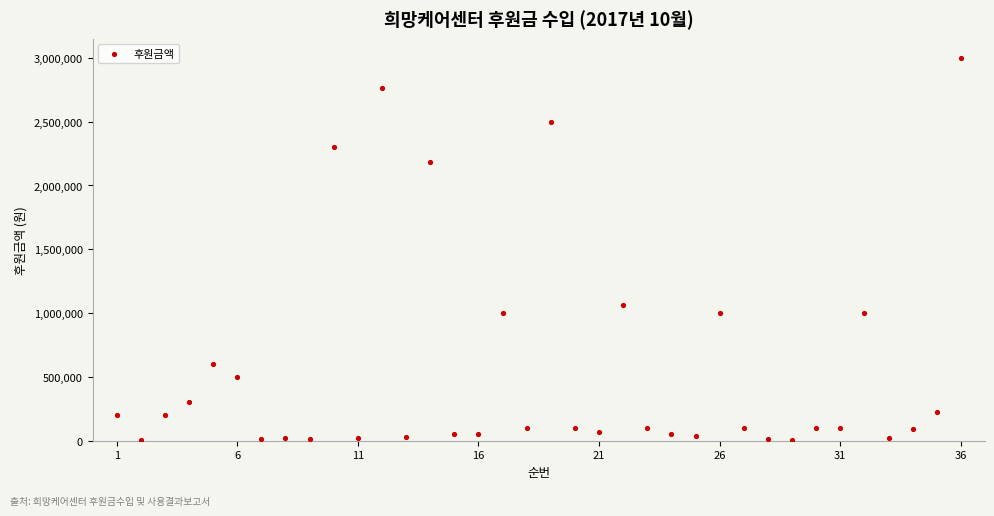

What is the range of Y values (max minus min)?

2998000